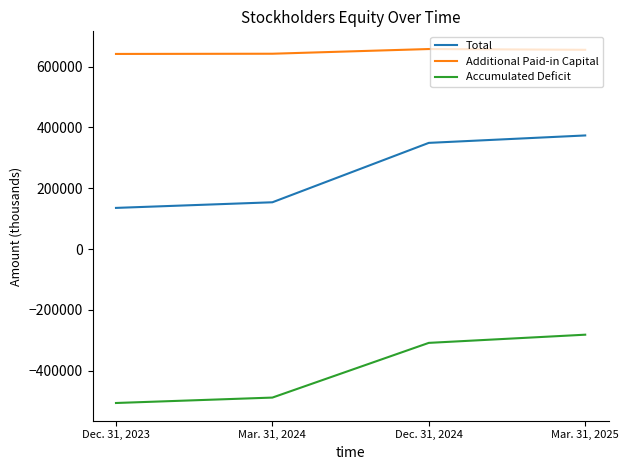

True or false: Total has more than 2 interior local peaks.

False